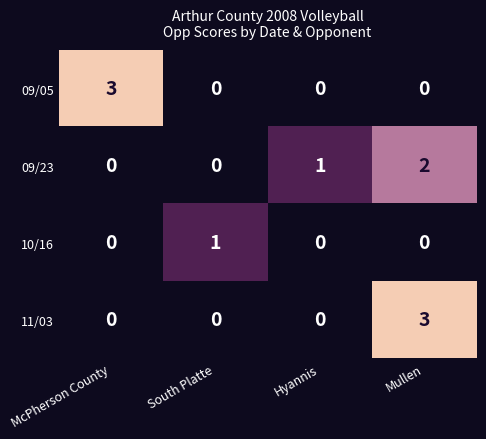

The value of 09/05 at Mullen is 1. True or false?

False